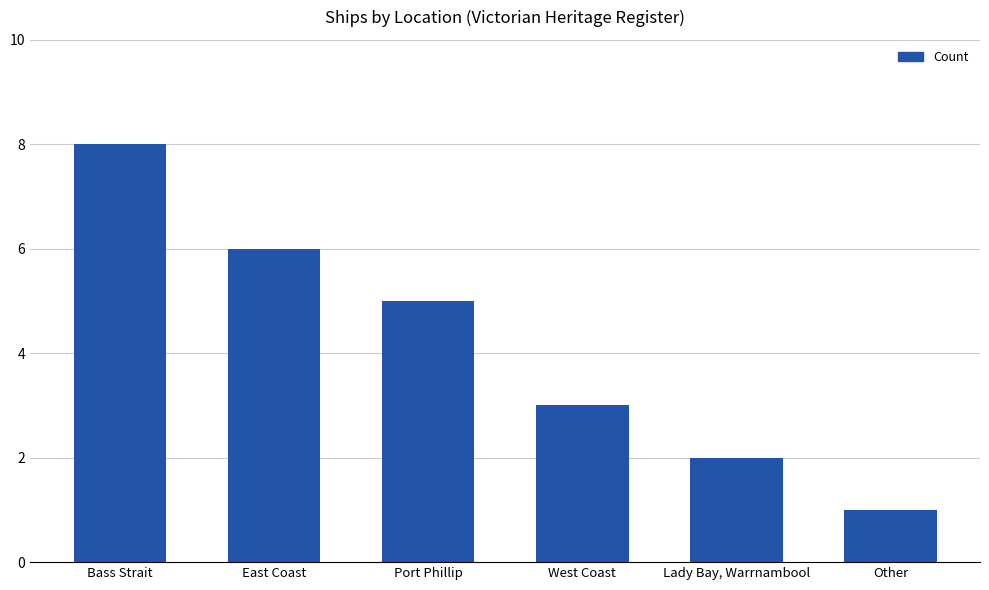

What is the ratio of the value at Port Phillip to the value at Other?

5.0